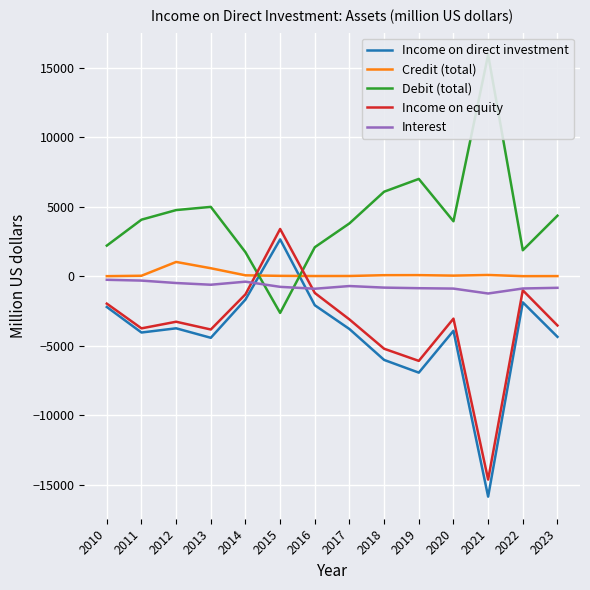

How many values in Income on direct investment are above zero?

1